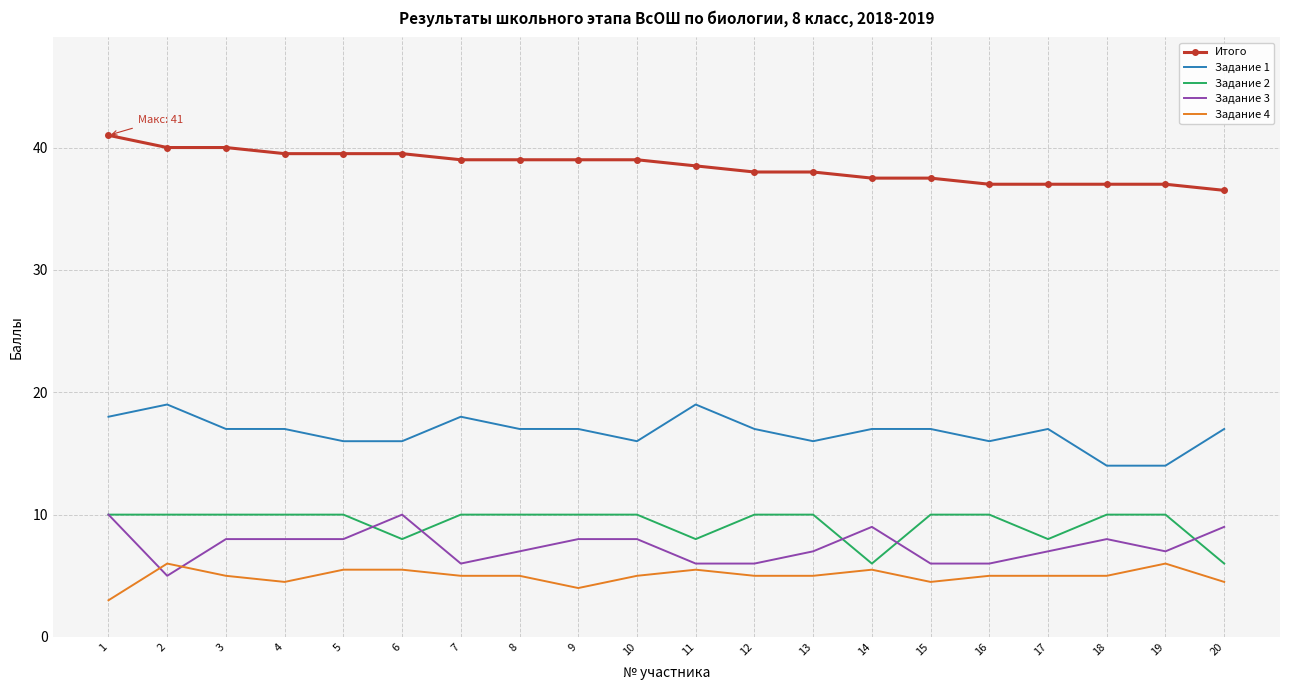

What is the spread (max minus min) of values at 8?

34.0